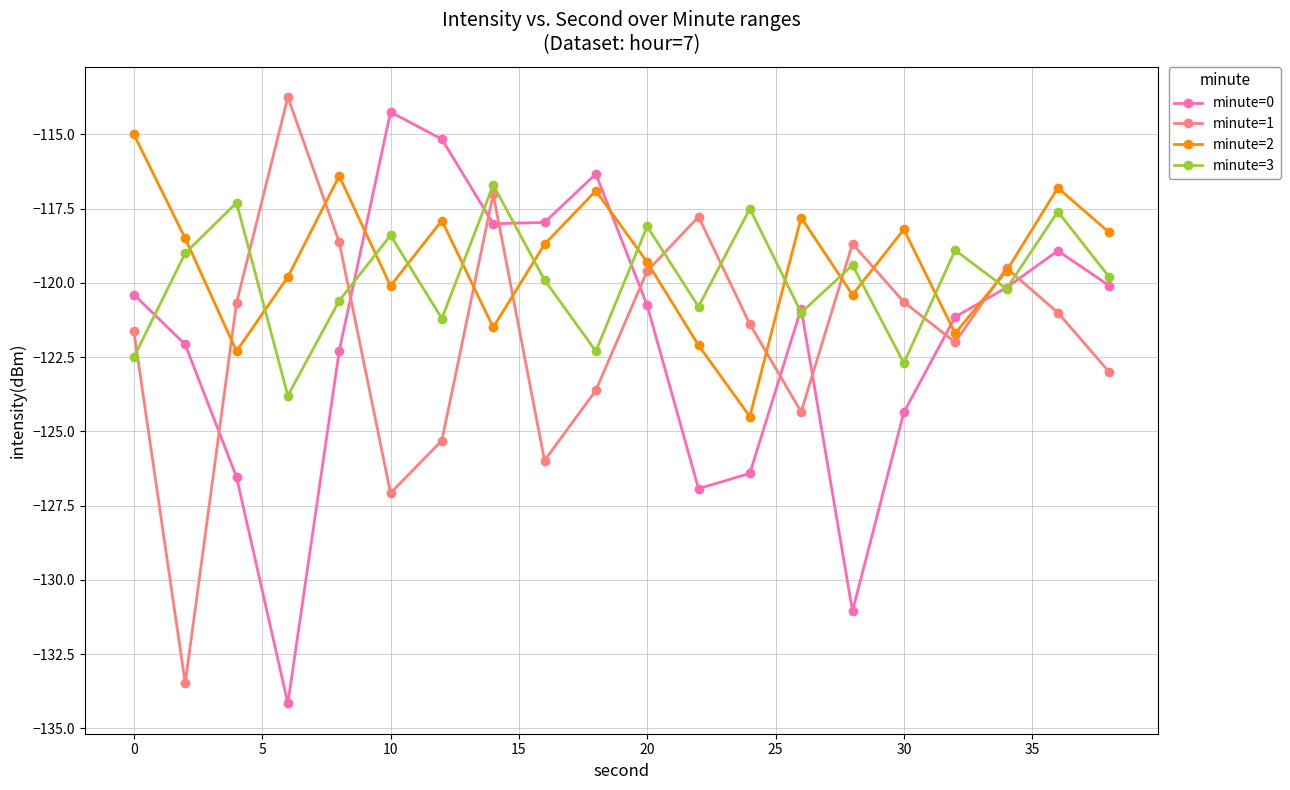

How many data points in minute=0 are less than -120?

14